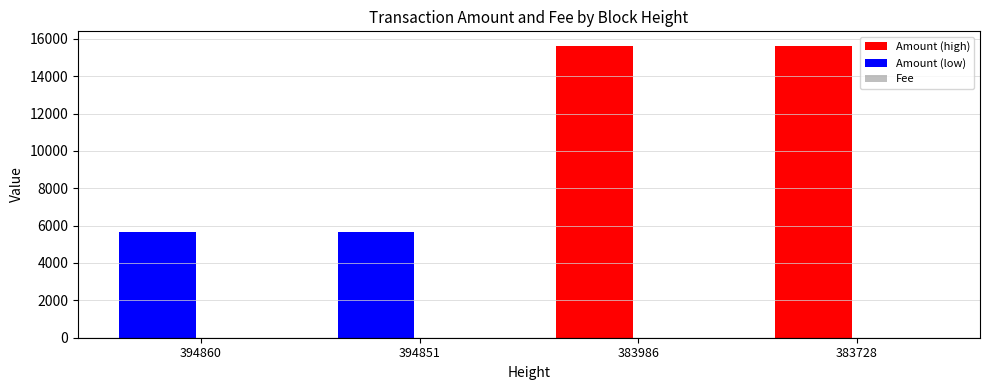

What is the difference between the highest and lowest values at 394851?

5643